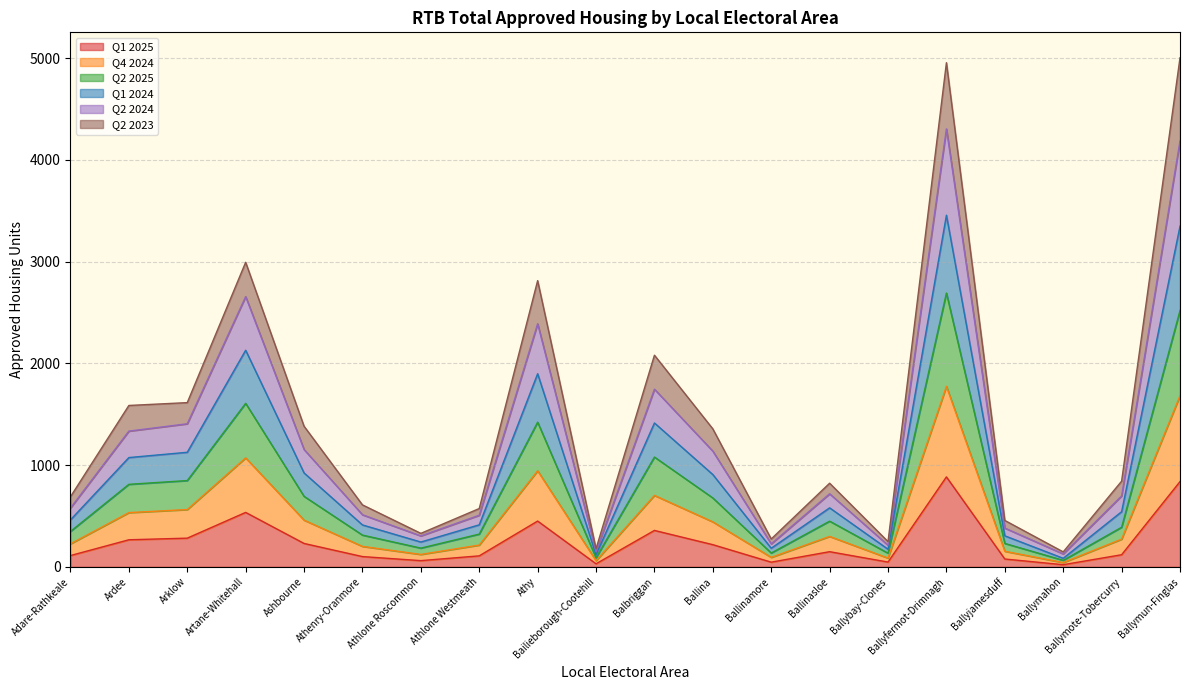

What is the total value across all series at Ballyfermot-Drimnagh?

4955